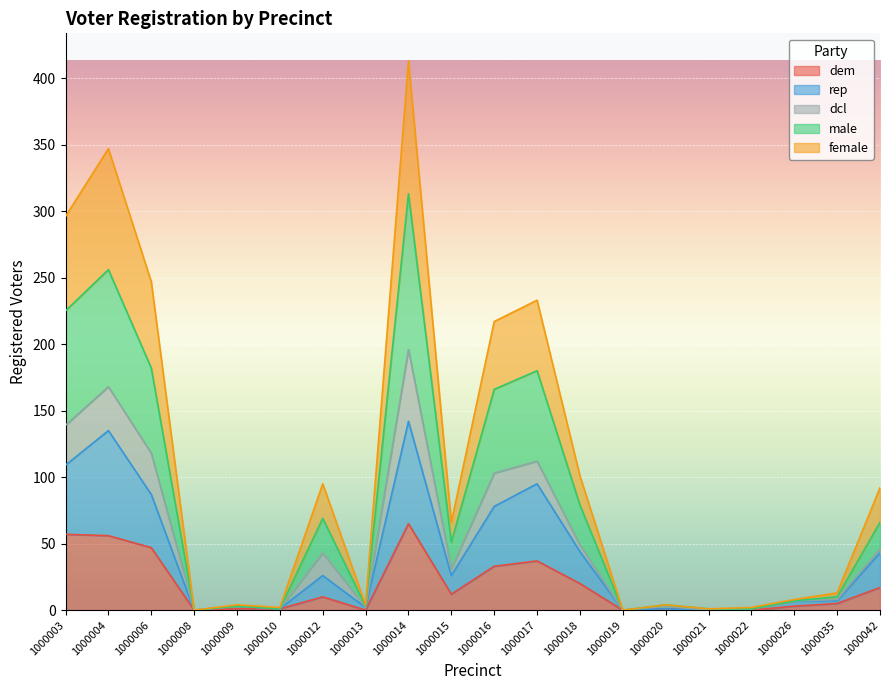

Does the chart display data point markers on the line(s)?

No